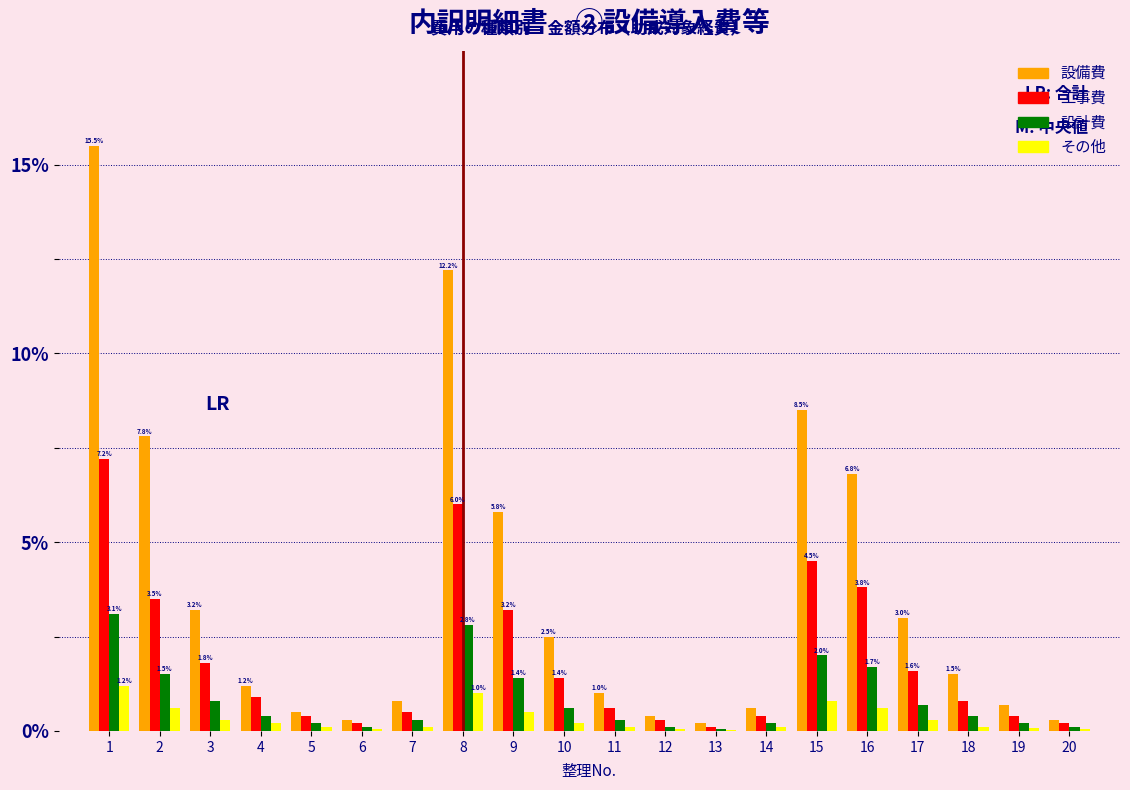

Between 5 and 15, which series saw the biggest shift?

設備費